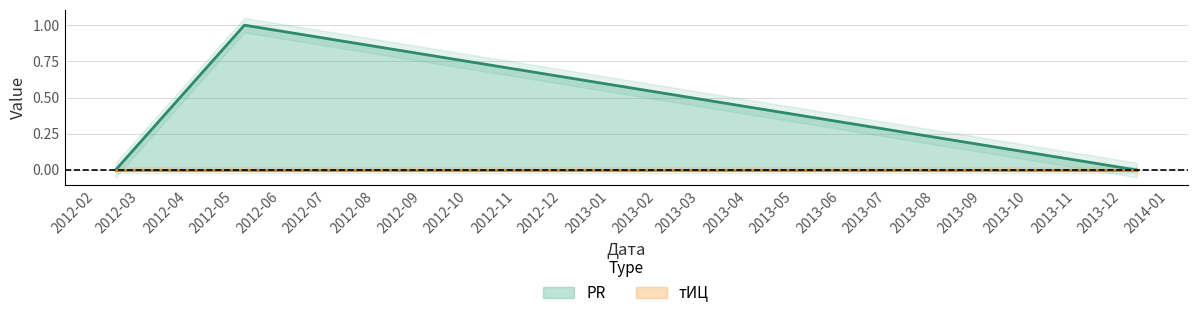

Reading right to left, extract all data points from this chart.

0	1	0